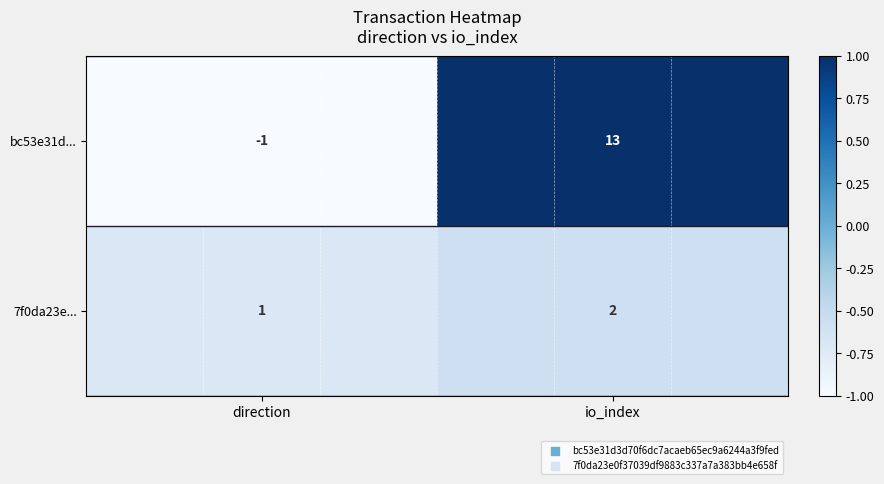

Is it true that bc53e31d... equals -1 at direction?

True